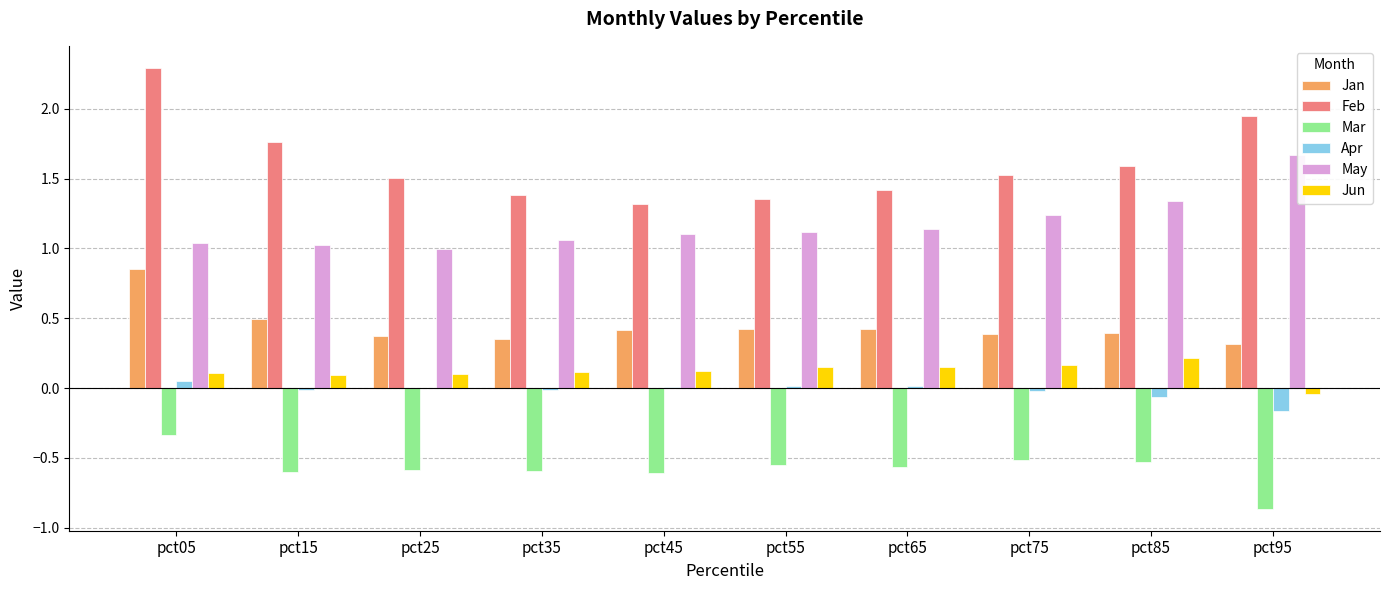

Which series has the largest total across all categories?

Feb